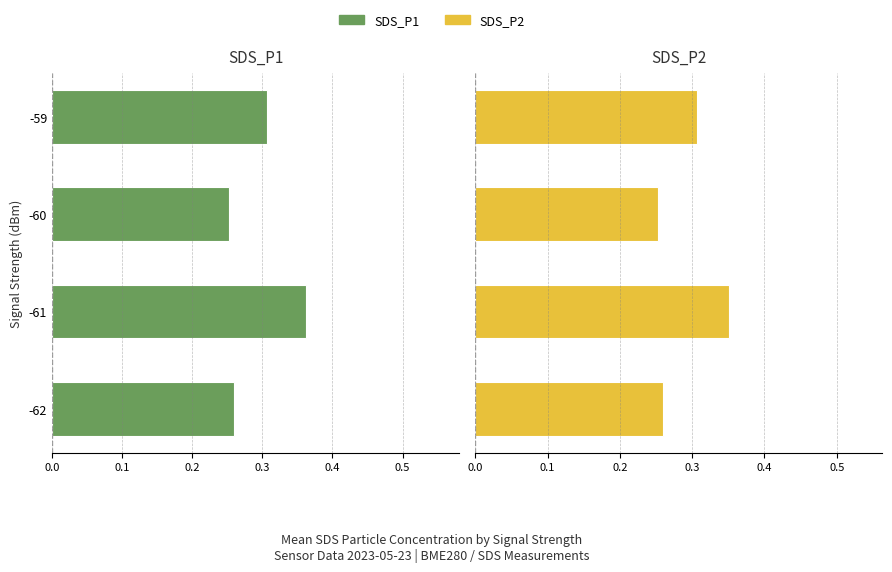

How many series are shown in this chart?

2